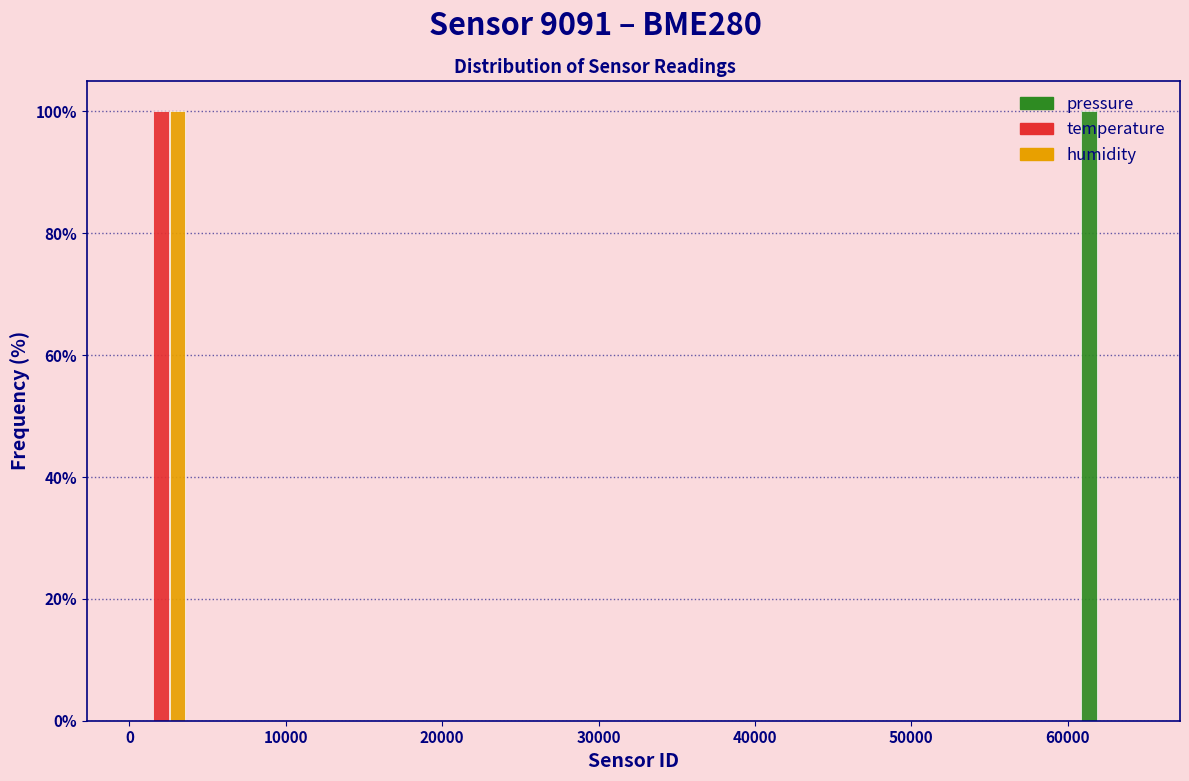

In the pressure series, which range on the x-axis has the tallest bar?

60000 to 65000